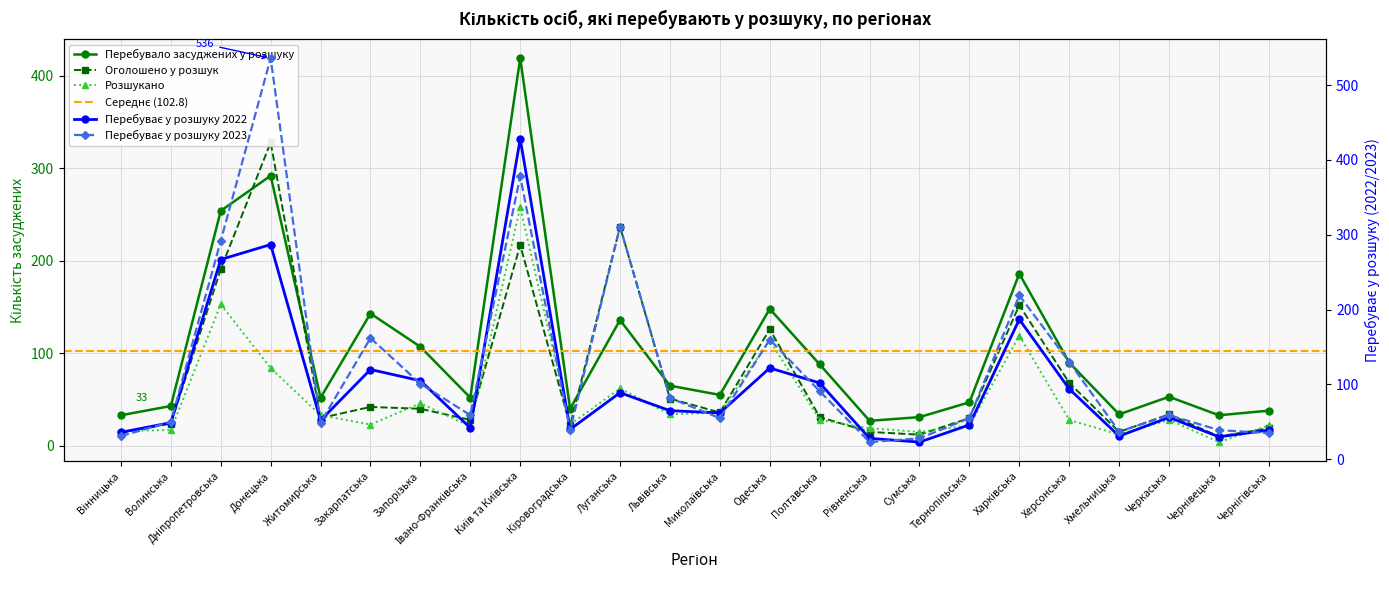

Reading left to right, what are all the values shown in this chart?

Перебувало засуджених у розшуку: Вінницька=33	Волинська=43	Дніпропетровська=254	Донецька=292	Житомирська=52	Закарпатська=143	Запорізька=107	Івано-Франківська=52	Київ та Київська=419	Кіровоградська=40	Луганська=136	Львівська=65	Миколаївська=55	Одеська=148	Полтавська=88	Рівненська=27	Сумська=31	Тернопільська=47	Харківська=186	Херсонська=90	Хмельницька=34	Черкаська=53	Чернівецька=33	Чернігівська=38
Оголошено у розшук: Вінницька=14	Волинська=24	Дніпропетровська=191	Донецька=328	Житомирська=30	Закарпатська=42	Запорізька=40	Івано-Франківська=28	Київ та Київська=217	Кіровоградська=22	Луганська=237	Львівська=51	Миколаївська=36	Одеська=126	Полтавська=31	Рівненська=15	Сумська=12	Тернопільська=30	Харківська=152	Херсонська=68	Хмельницька=15	Черкаська=34	Чернівецька=10	Чернігівська=19
Розшукано: Вінницька=16	Волинська=17	Дніпропетровська=153	Донецька=84	Житомирська=33	Закарпатська=23	Запорізька=46	Івано-Франківська=21	Київ та Київська=258	Кіровоградська=23	Луганська=62	Львівська=34	Миколаївська=36	Одеська=114	Полтавська=28	Рівненська=19	Сумська=15	Тернопільська=22	Харківська=119	Херсонська=28	Хмельницька=12	Черкаська=28	Чернівецька=4	Чернігівська=22
Перебуває у розшуку 2022: Вінницька=36	Волинська=49	Дніпропетровська=267	Донецька=287	Житомирська=52	Закарпатська=120	Запорізька=105	Івано-Франківська=42	Київ та Київська=428	Кіровоградська=40	Луганська=89	Львівська=65	Миколаївська=62	Одеська=122	Полтавська=102	Рівненська=28	Сумська=23	Тернопільська=46	Харківська=187	Херсонська=94	Хмельницька=31	Черкаська=56	Чернівецька=30	Чернігівська=39
Перебуває у розшуку 2023: Вінницька=31	Волинська=50	Дніпропетровська=292	Донецька=536	Житомирська=49	Закарпатська=162	Запорізька=101	Івано-Франківська=59	Київ та Київська=378	Кіровоградська=39	Луганська=311	Львівська=82	Миколаївська=55	Одеська=160	Полтавська=91	Рівненська=23	Сумська=28	Тернопільська=55	Харківська=219	Херсонська=130	Хмельницька=37	Черкаська=59	Чернівецька=39	Чернігівська=35